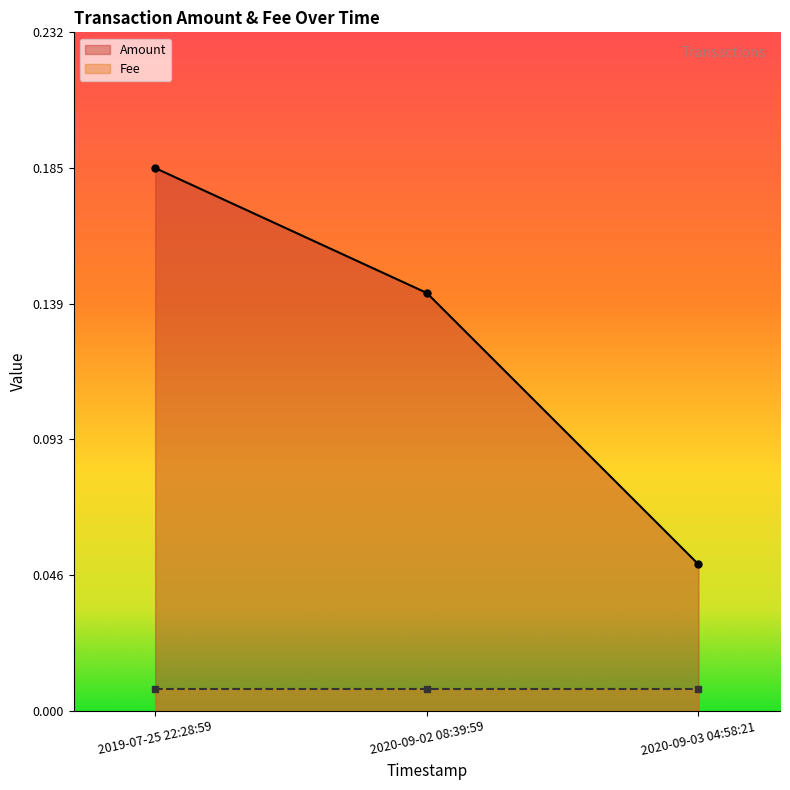

The chart shows a value of 0.3 at 2019-07-25 22:28:59. True or false?

False